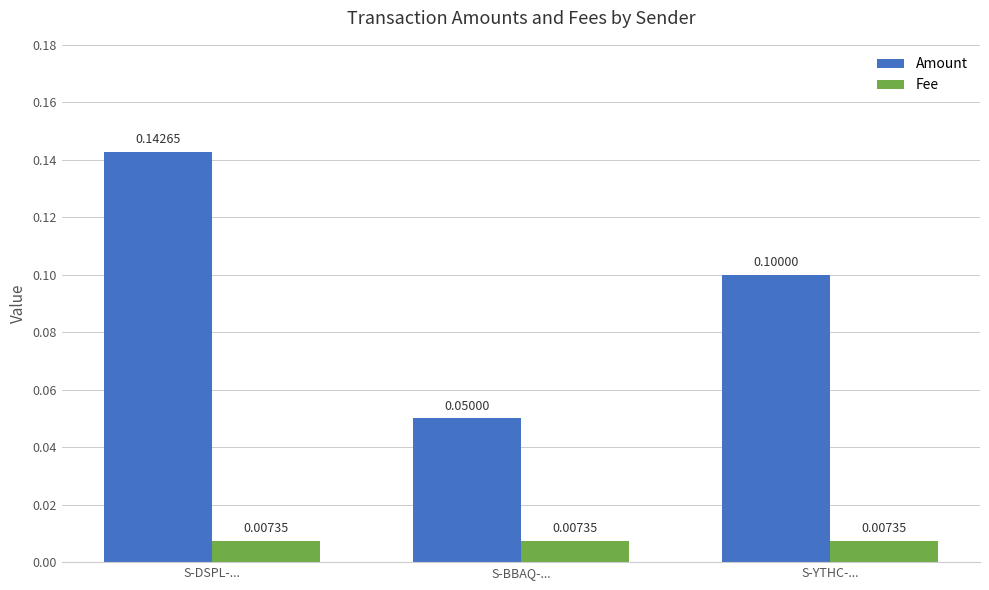

How many bars are there in each group?

2